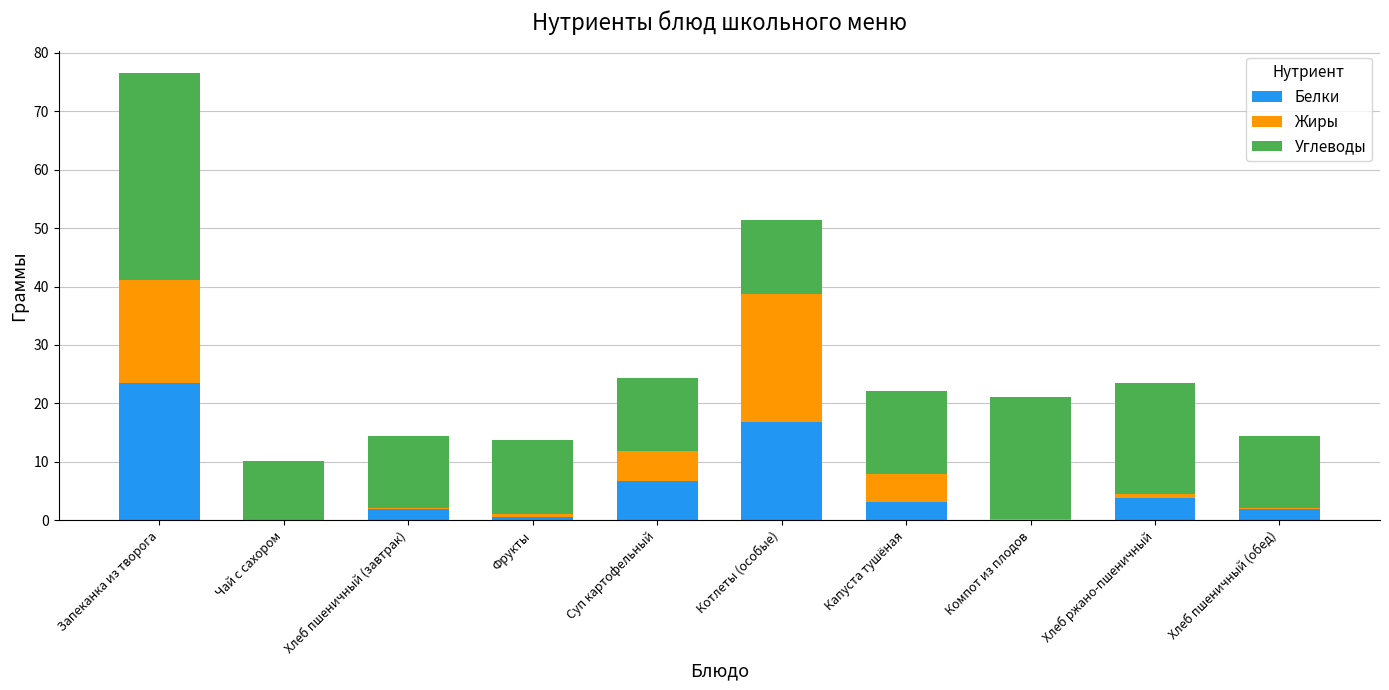

The value of Белки at Суп картофельный is 1.9. True or false?

False